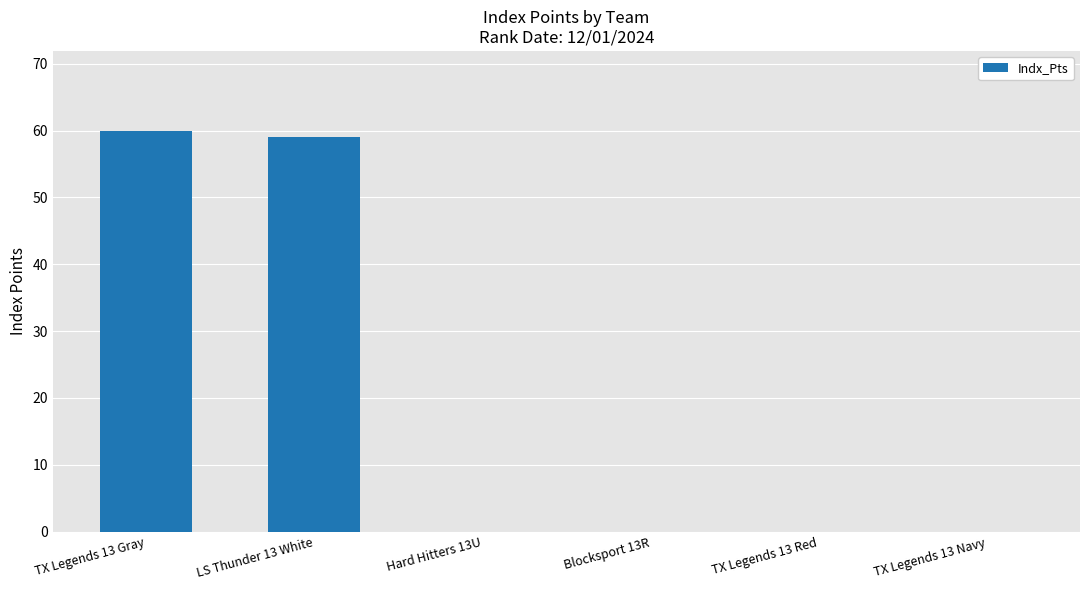

What is the greatest value displayed?

59.9